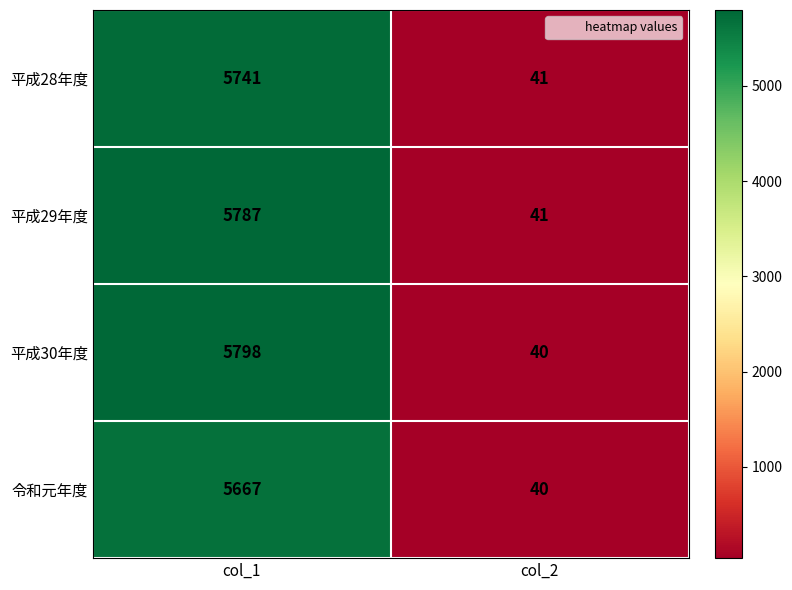

What is the maximum value shown in the chart?

5798